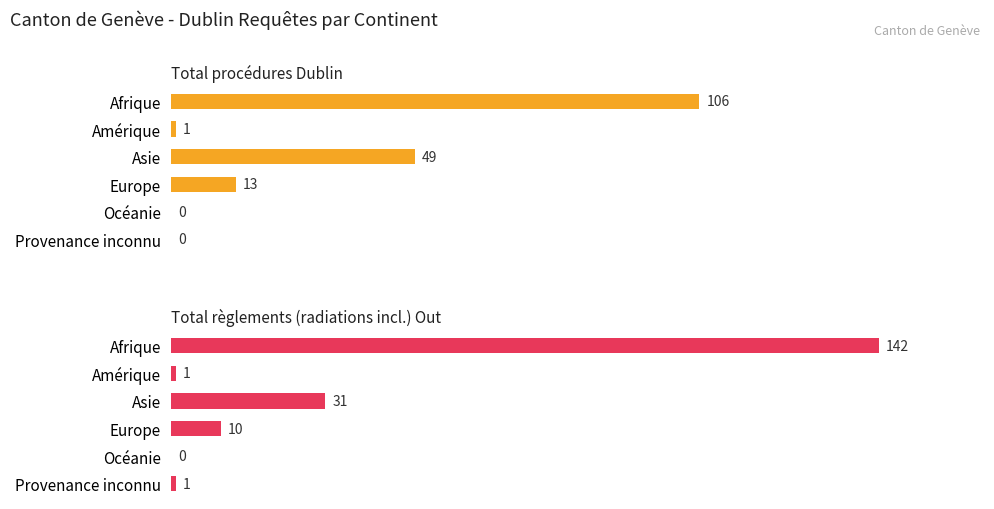

What is the value of the Total procédures Dublin bar at the 4th from the left?

13